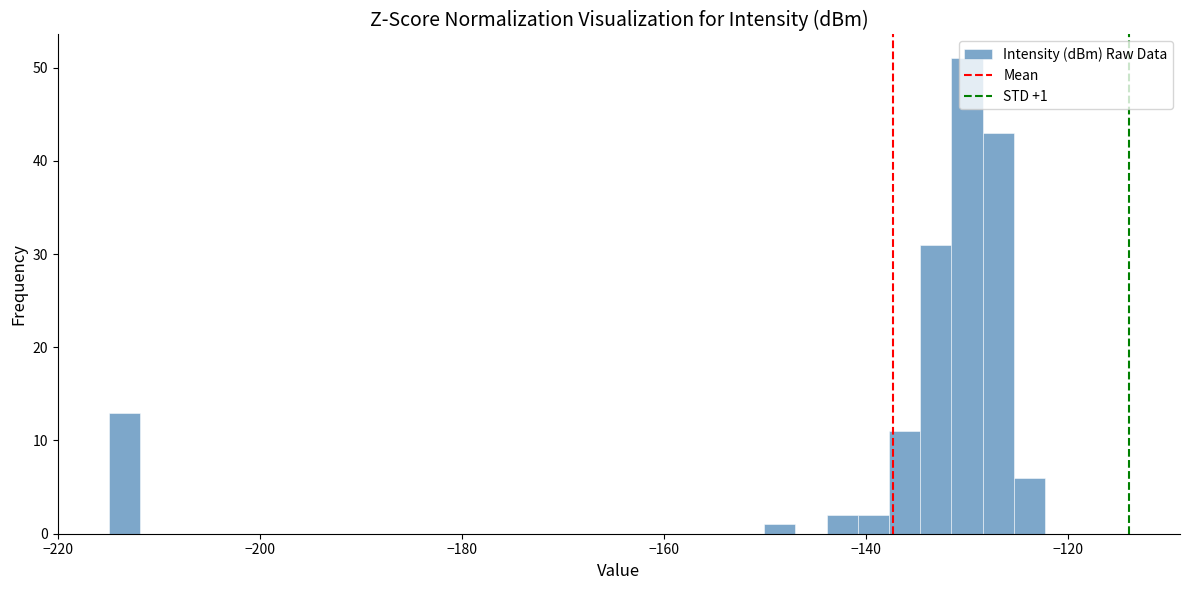

Read against the x-axis, roughly where is the centre of the tallest bar?

-130